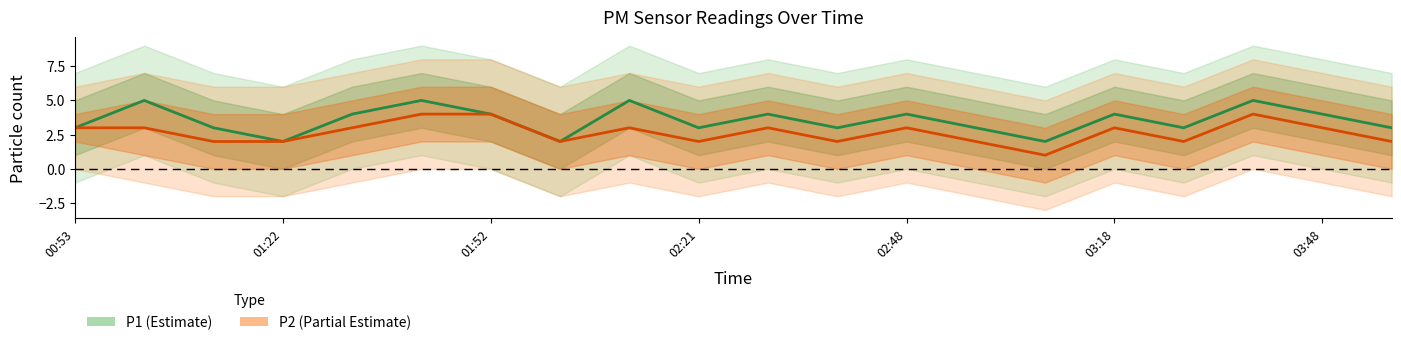

Reading right to left, list all the values displayed in this chart.

P1: 3	4	5	3	4	2	3	4	3	4	3	5	2	4	5	4	2	3	5	3
P2: 2	3	4	2	3	1	2	3	2	3	2	3	2	4	4	3	2	2	3	3